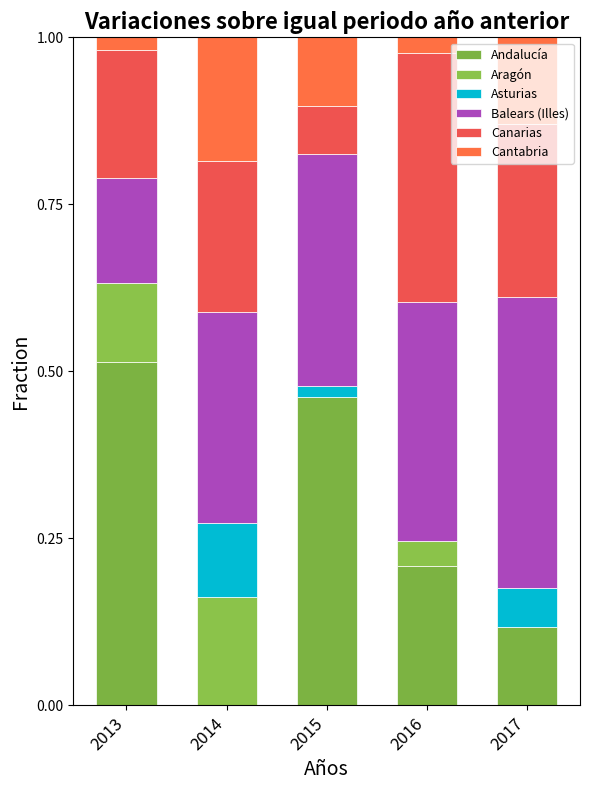

What is the difference between the Asturias values at 2016 and 2017?

0.1